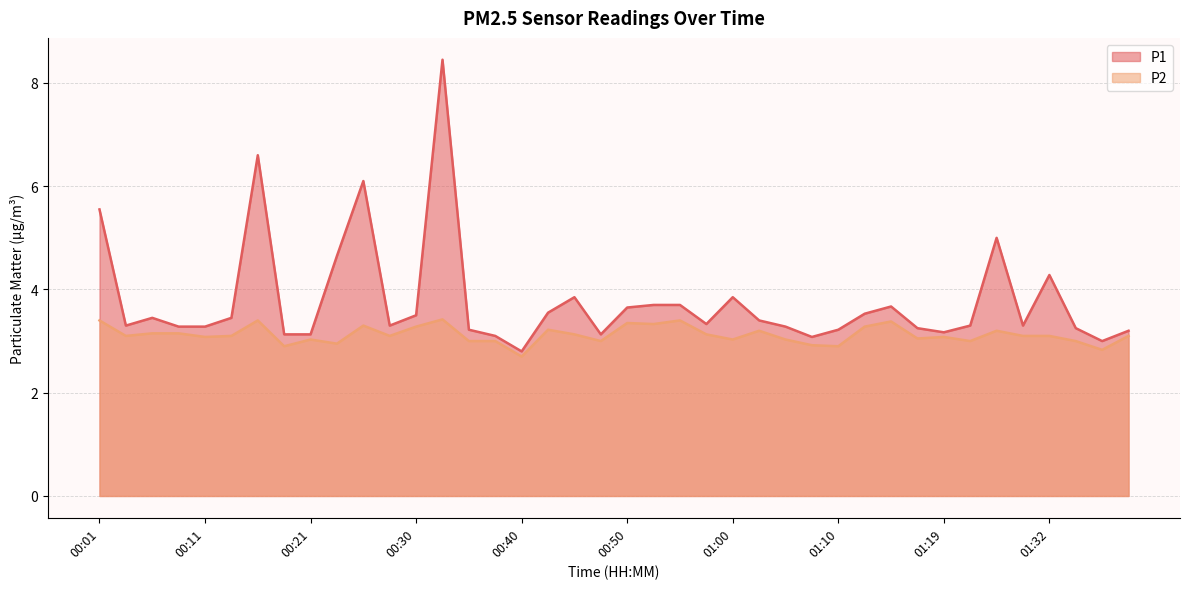

Count the number of data series in this chart.

2